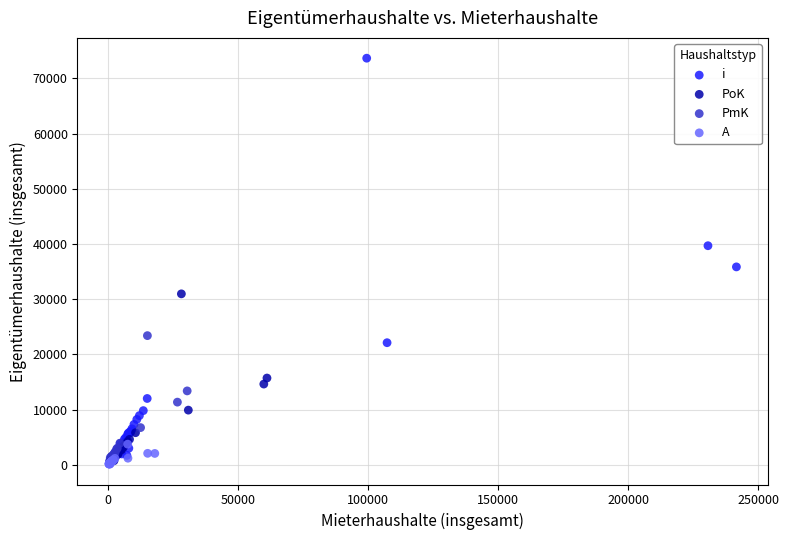

Which series contains the highest Y value?

i